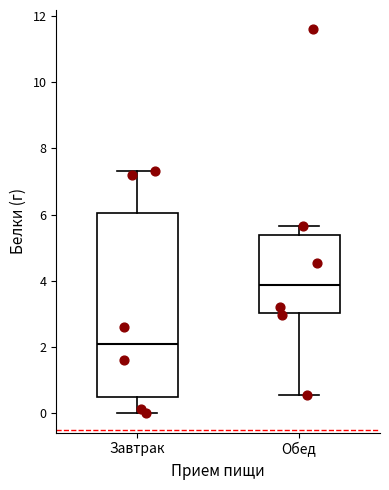

Reading left to right, read every box against the y-axis: the position of its median line, the range the box covers, and the ends of its whiskers. The values are not printed on the chart, so give them approximately, as read against the axis.

Завтрак: median 2.2, box 0.4 to 6.0, whiskers 0.0 to 7.4
Обед: median 3.8, box 3.0 to 5.4, whiskers 0.6 to 5.6